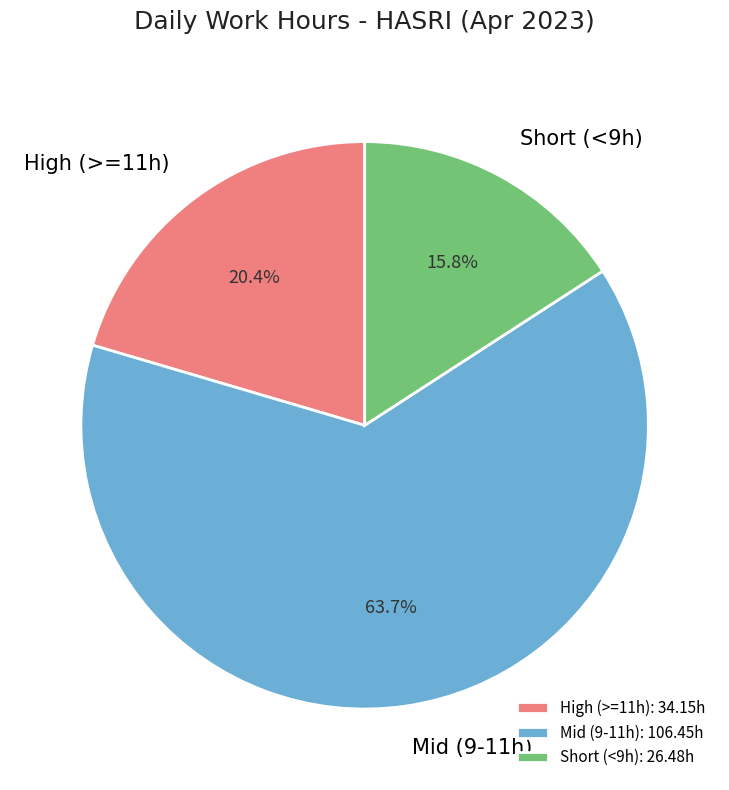

Which slice represents more than half of the pie?

Mid (9-11h): 106.45h